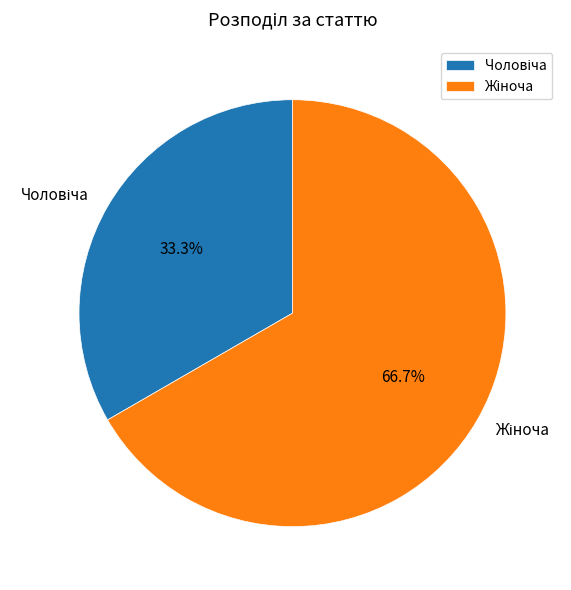

How many slices are in this pie chart?

2